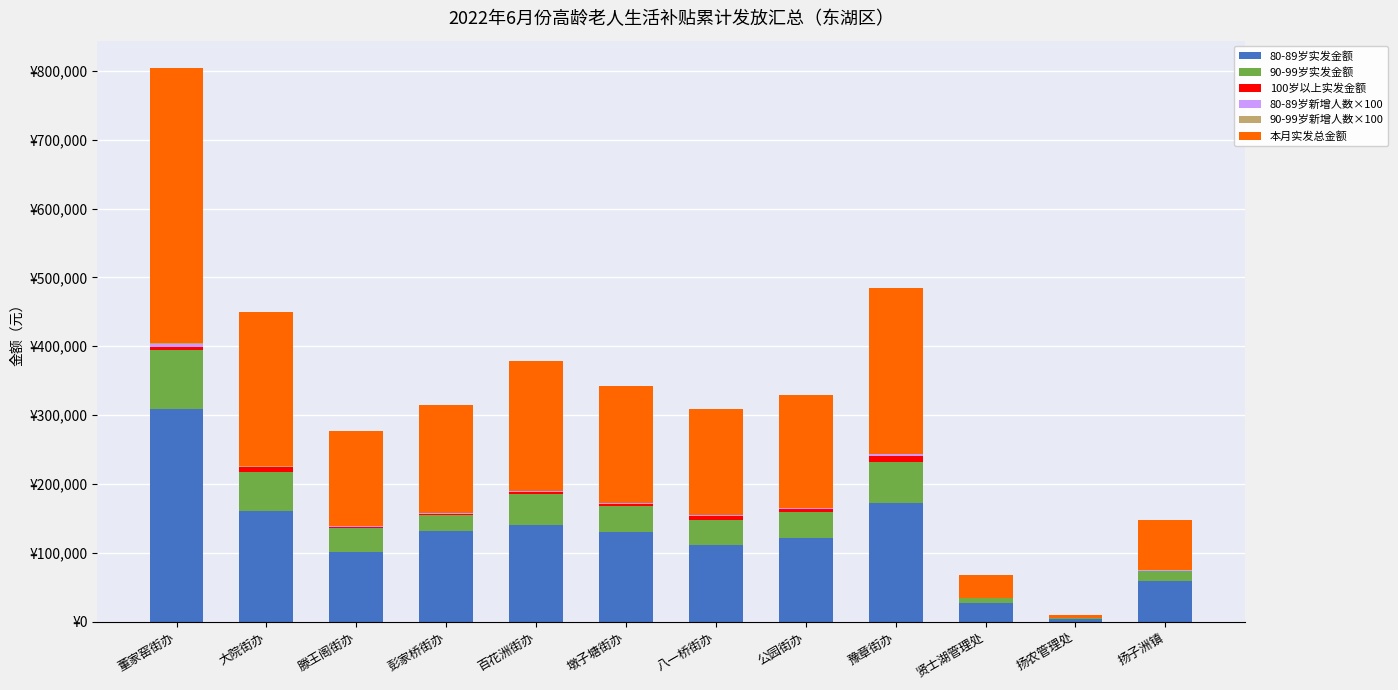

The value of 90-99岁实发金额 at 扬农管理处 is 126. True or false?

False